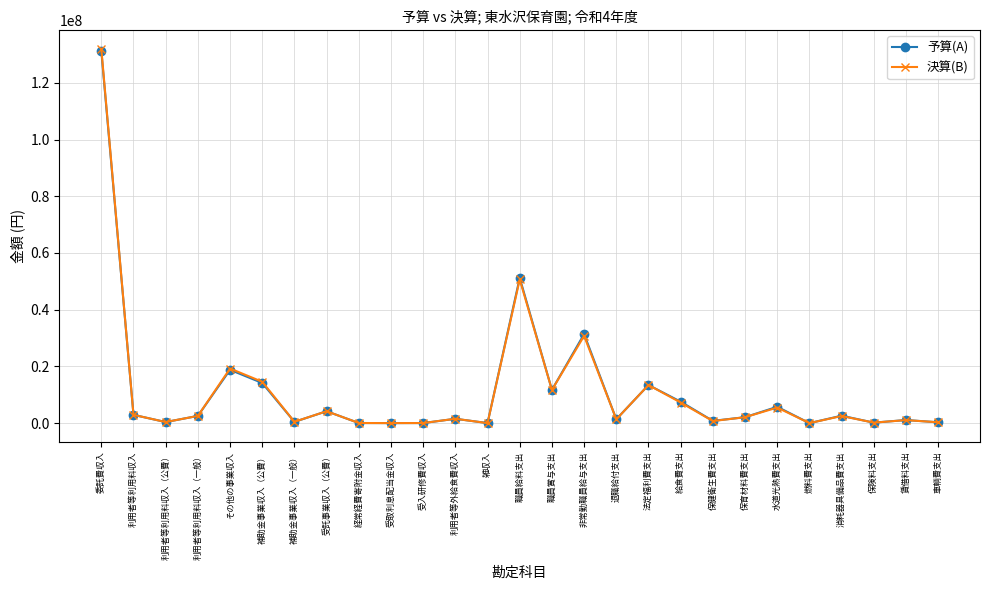

How many values in the 決算(B) series are below 2089214?

13